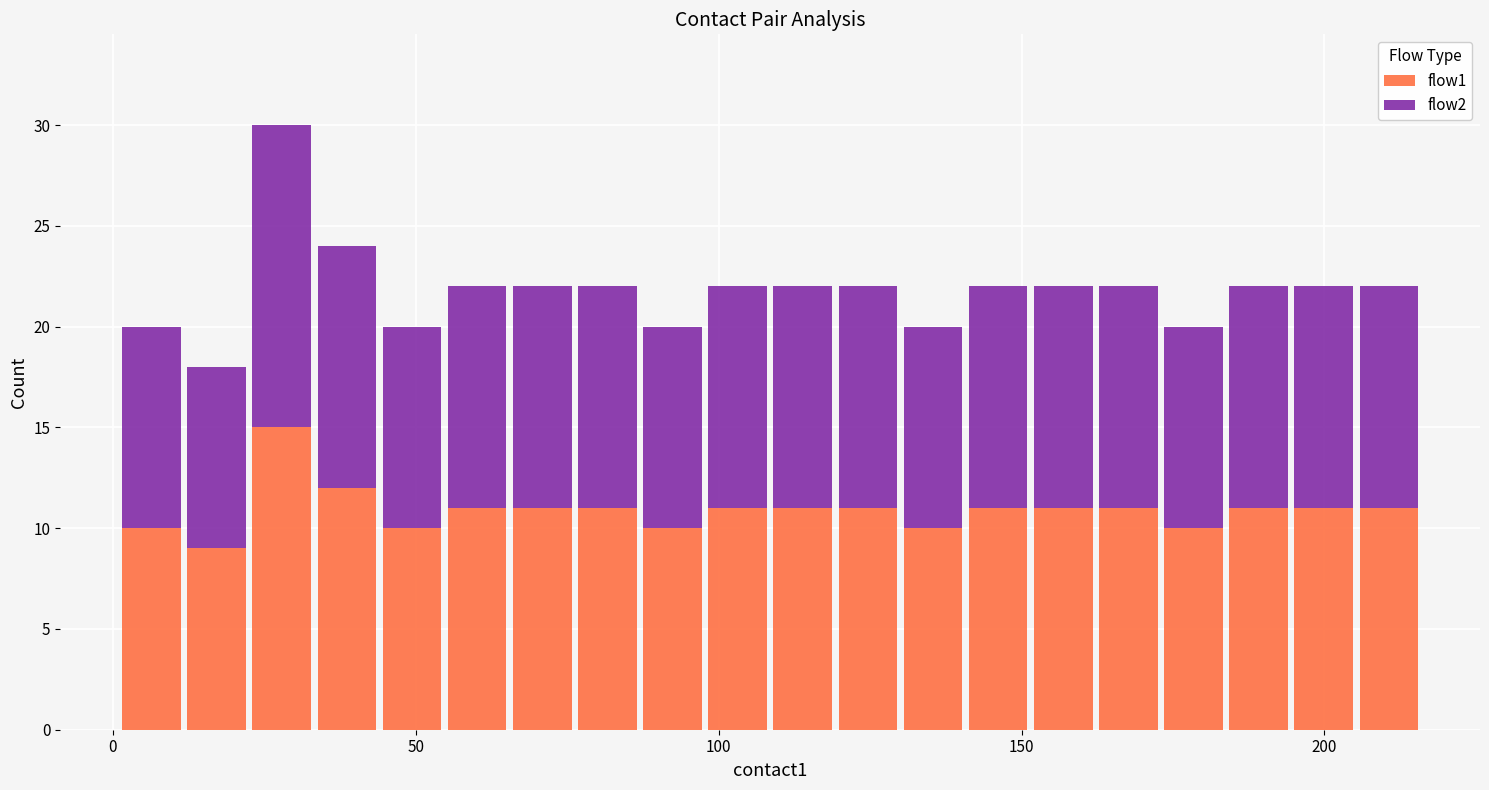

What is the highest value of the flow1 series?

15